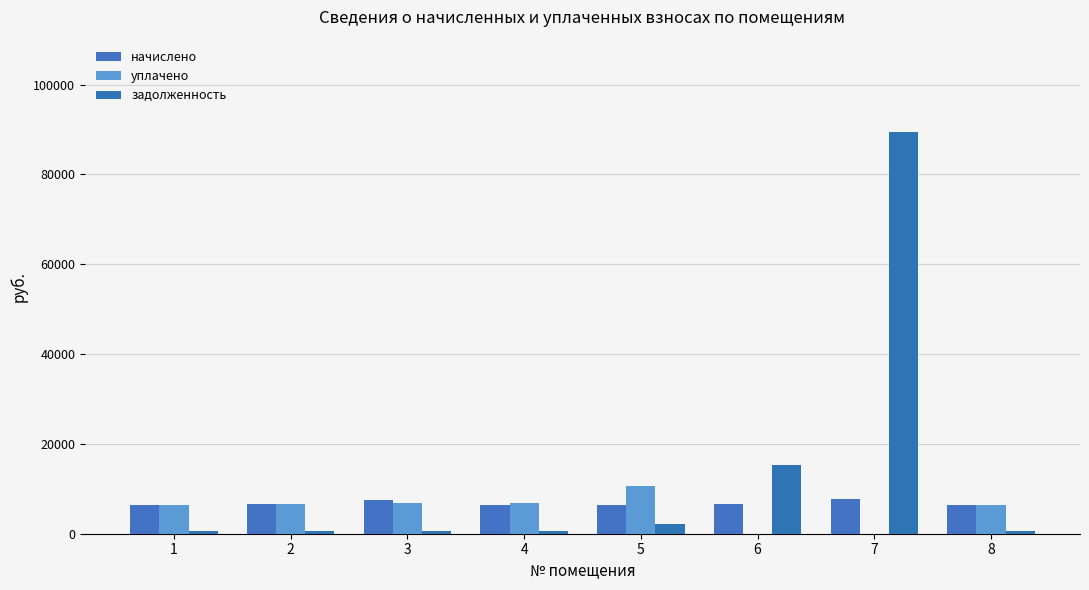

The начислено series shows 6365.4 at 4. True or false?

True